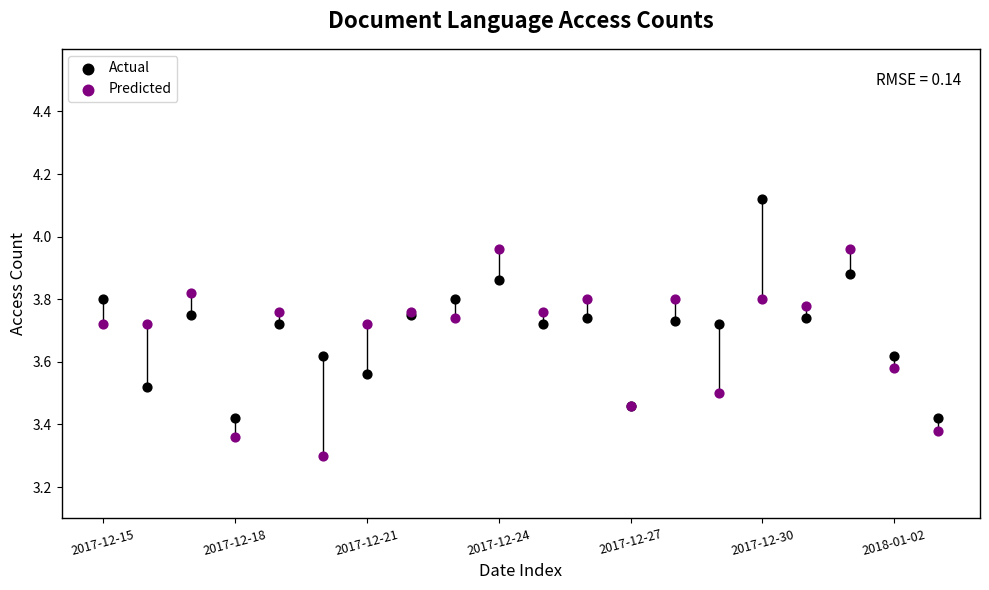

Which series has the largest Y range (max minus min)?

Actual